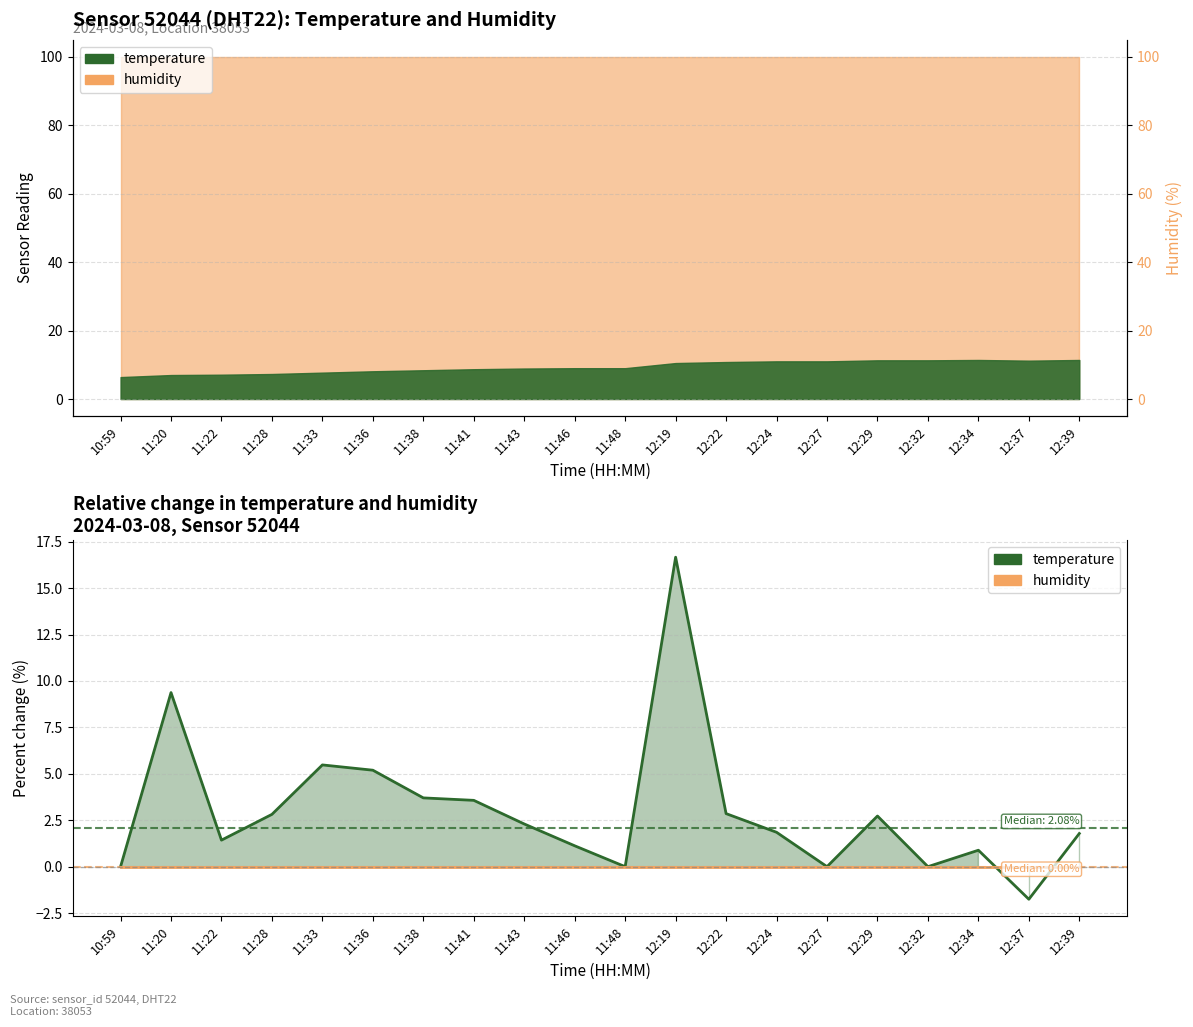

True or false: humidity and temperature intersect in this chart.

True